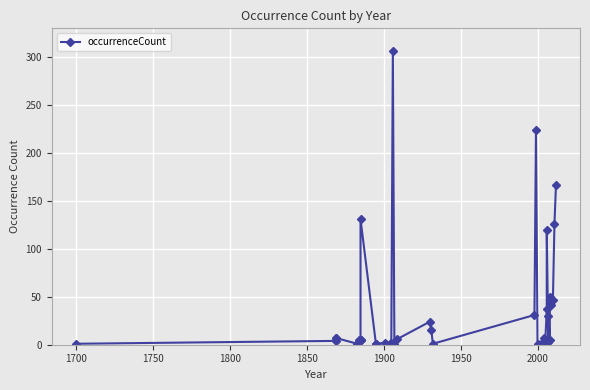

What is the maximum value shown in the chart?

306